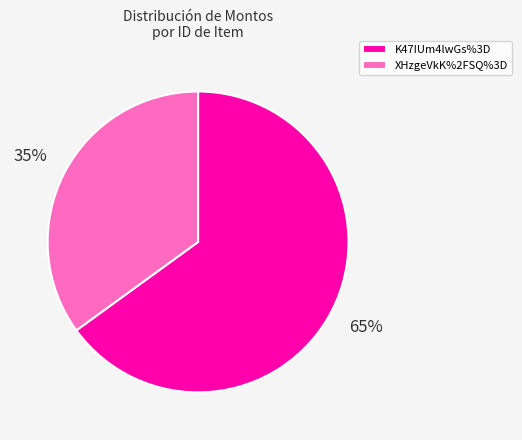

Is the sum of XHzgeVkK%2FSQ%3D and K47IUm4lwGs%3D greater than half?

Yes